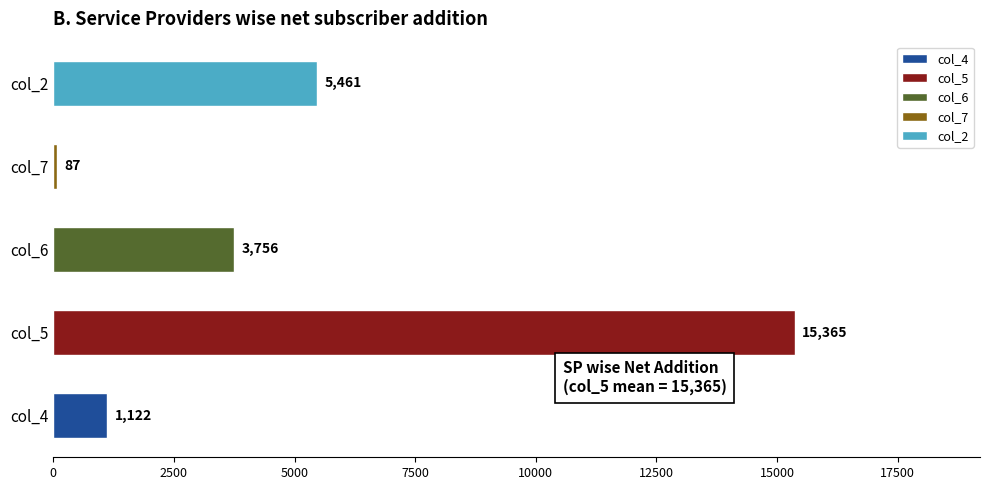

Between col_5 and col_2, which is larger?

col_5